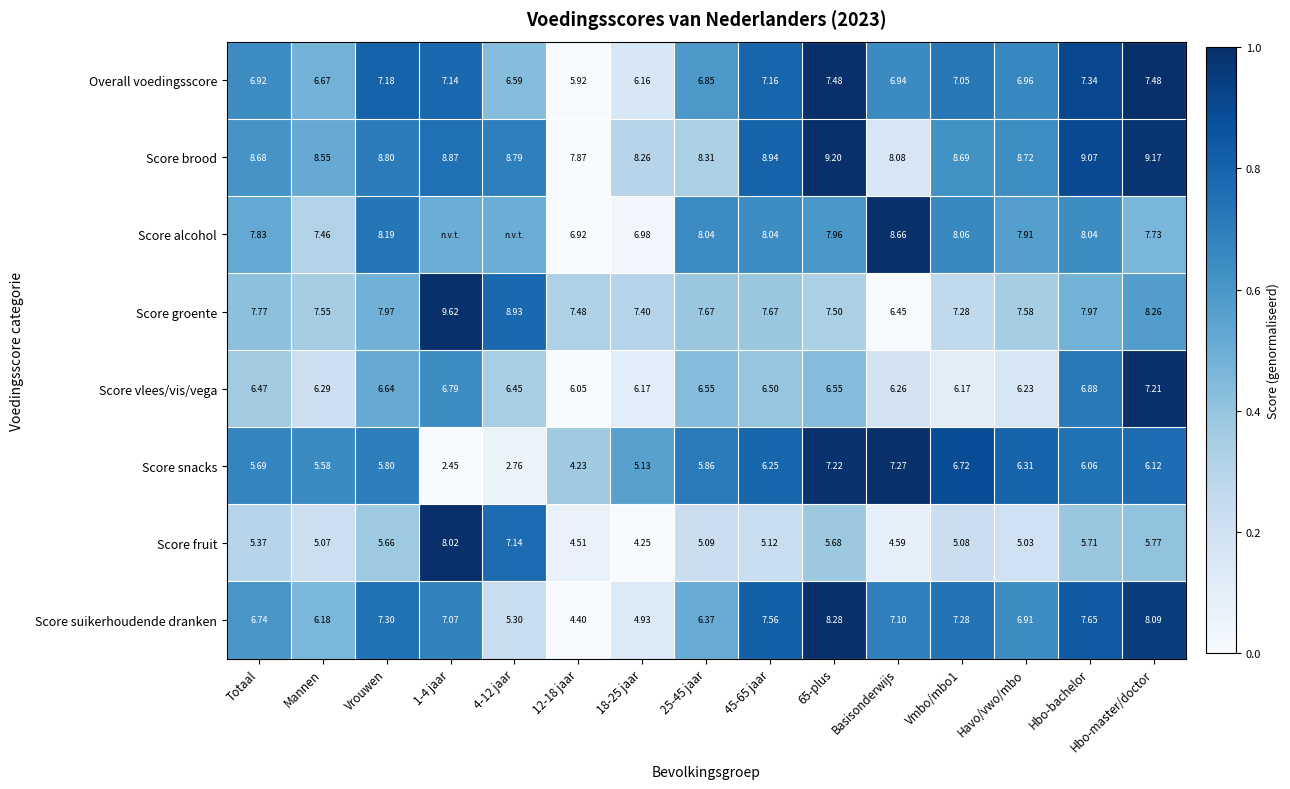

How many values in the Score brood series are below 8?

1